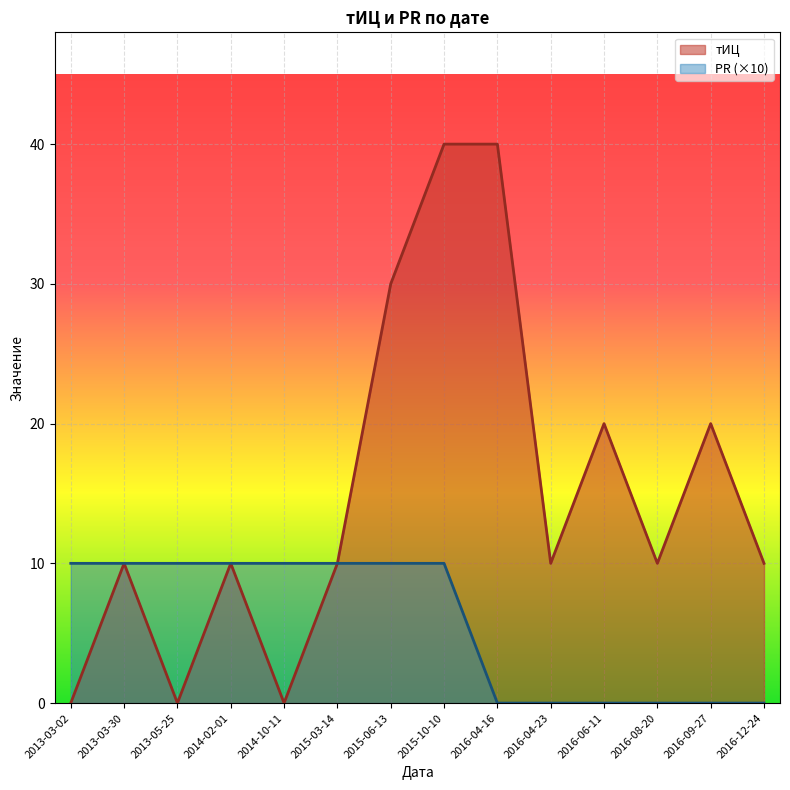

Rank the series by their average value, from highest to lowest.

тИЦ, PR (×10)